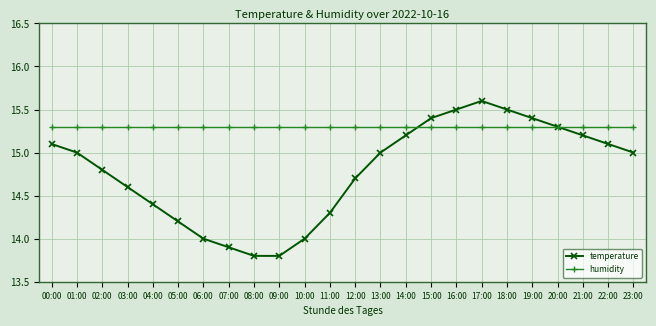

What is the minimum value shown in the chart?

13.8